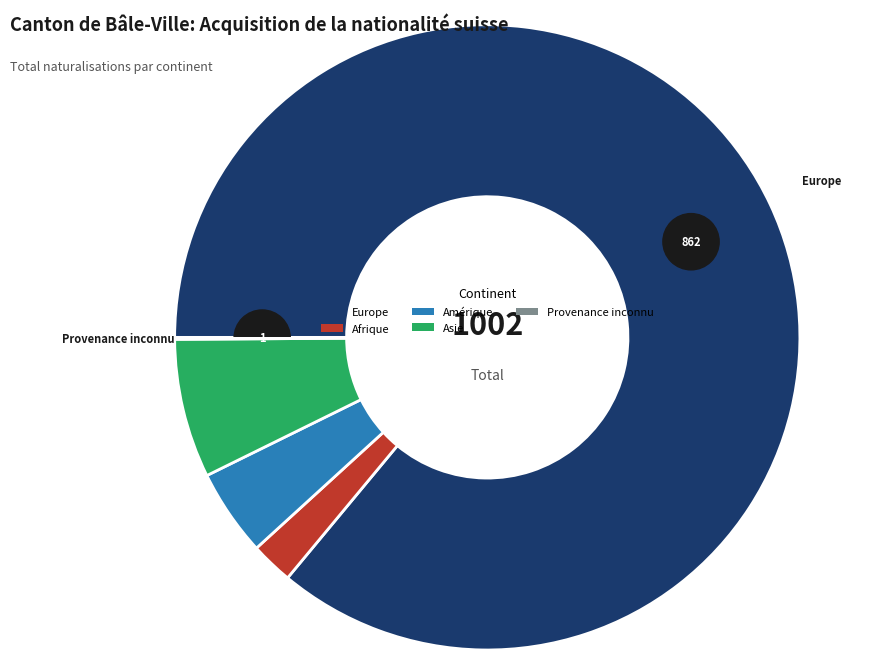

To the nearest percent, what portion does Asie represent?

7%